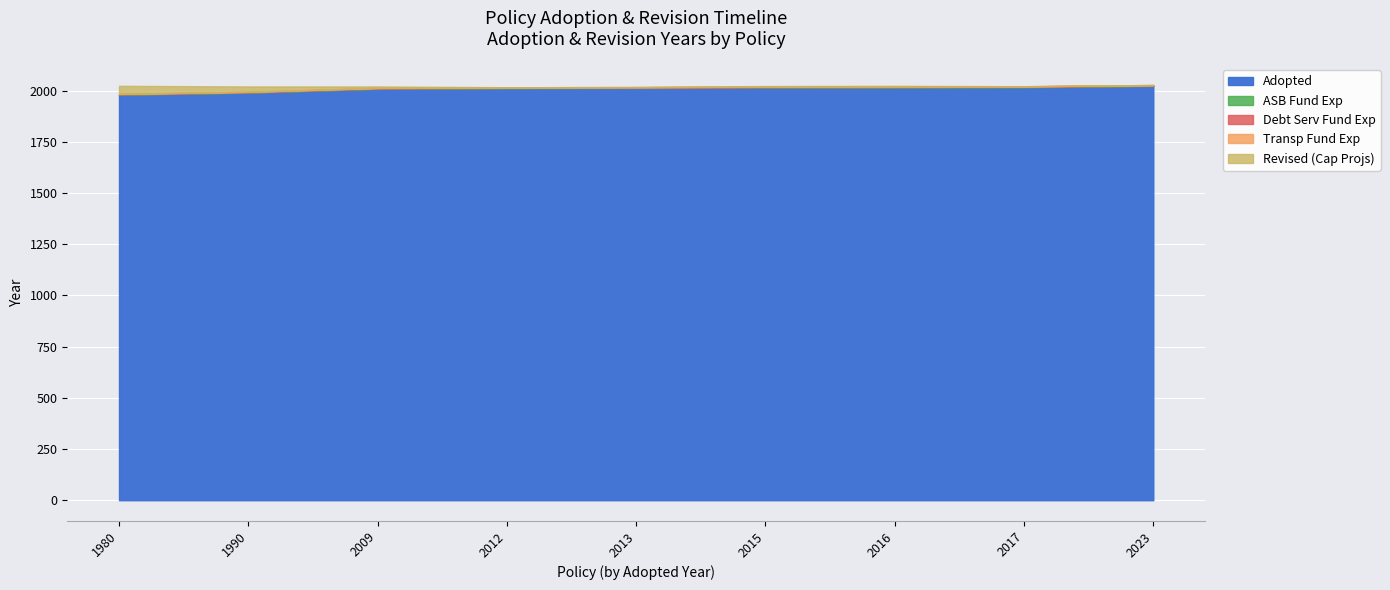

Which series changed the most between 1990 and 2016?

Adopted